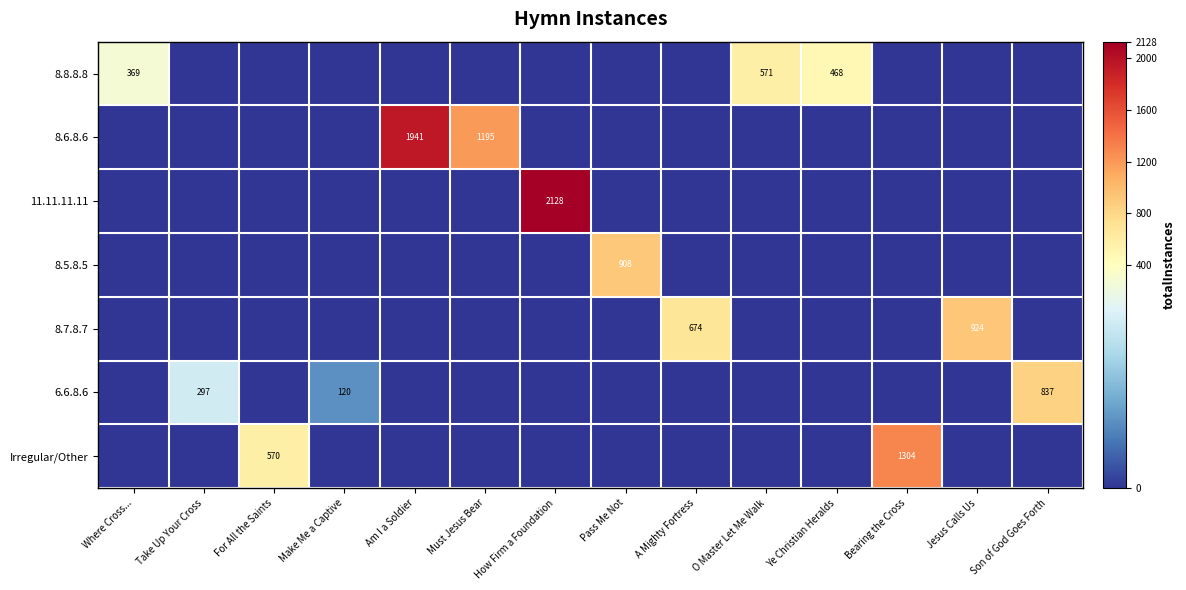

The 6.6.8.6 series shows 120 at Make Me a Captive. True or false?

True